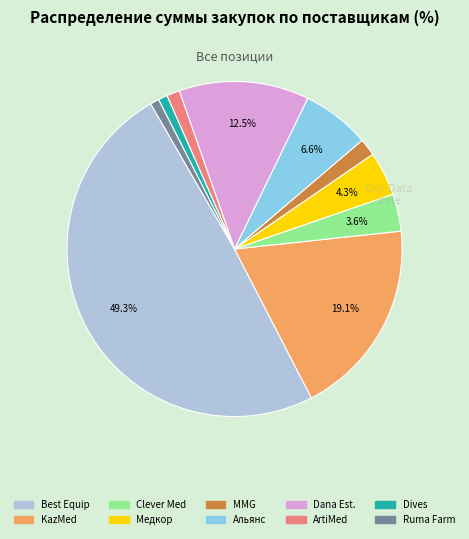

Count the number of slices in the pie.

10